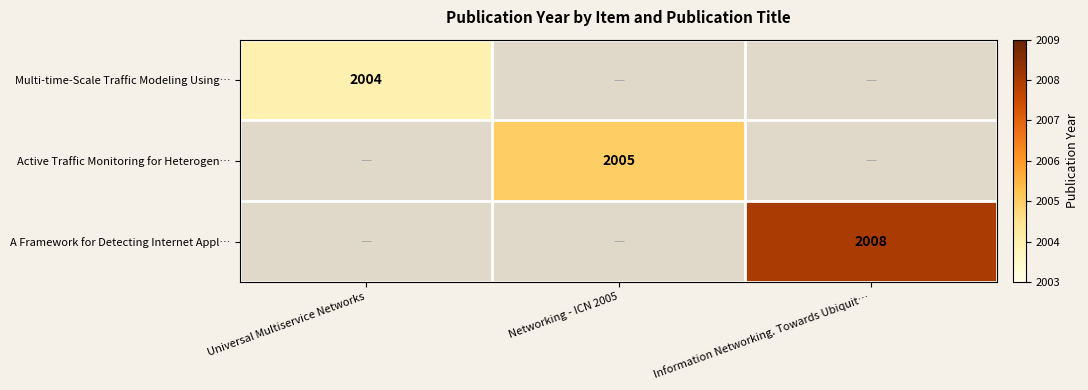

What is the minimum value shown in the chart?

2004.0